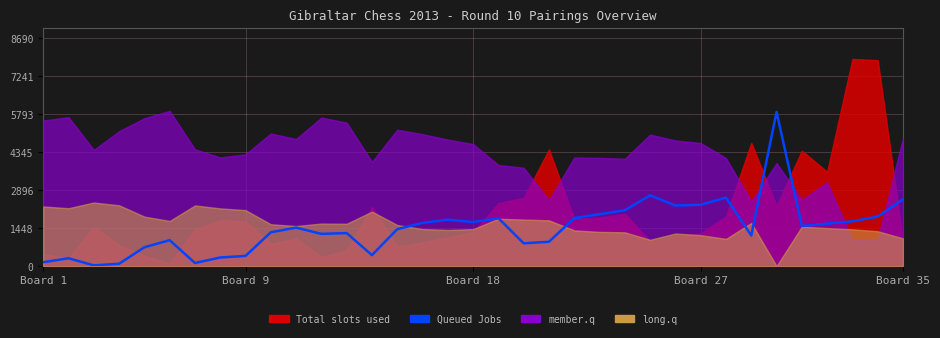

At which label does the data first exceed 1470?

15